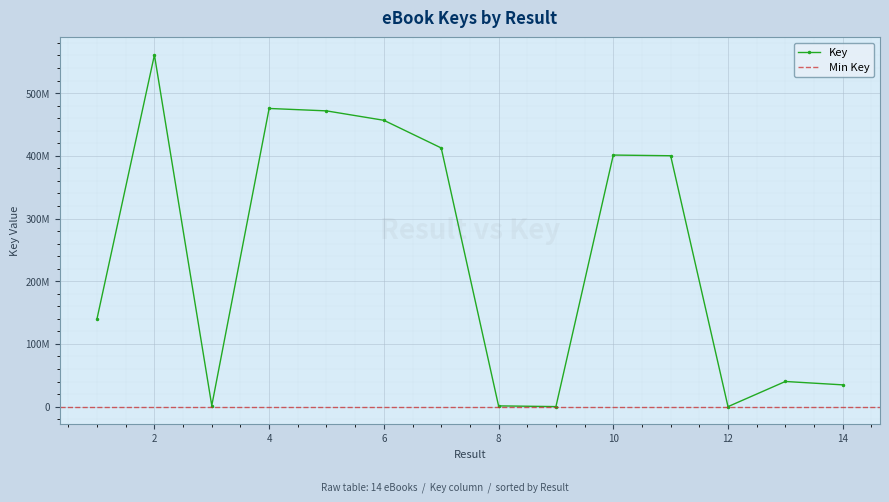

Is this an area chart (filled region under the line)?

No